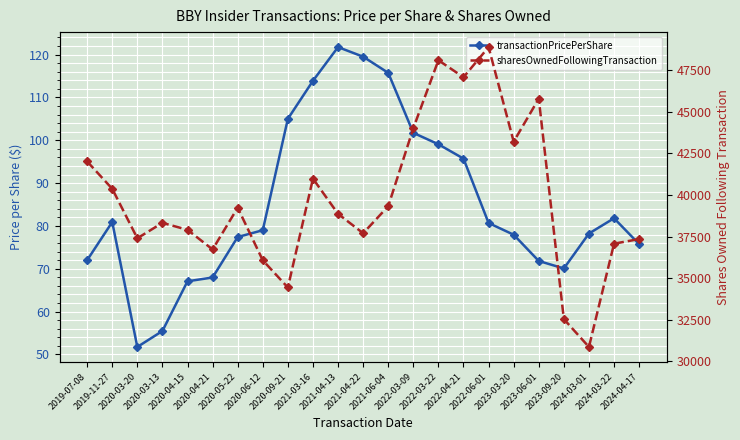

Is it true that sharesOwnedFollowingTransaction equals 40376.0 at 2019-11-27?

True